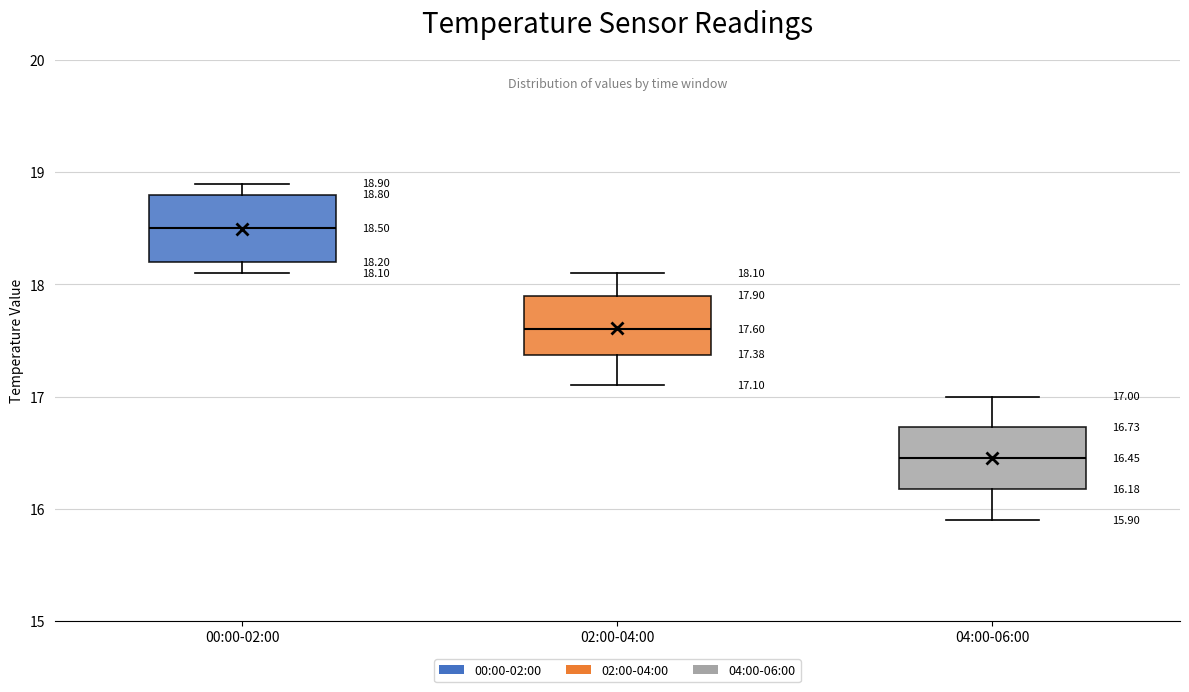

Which box has the highest median line?

00:00-02:00